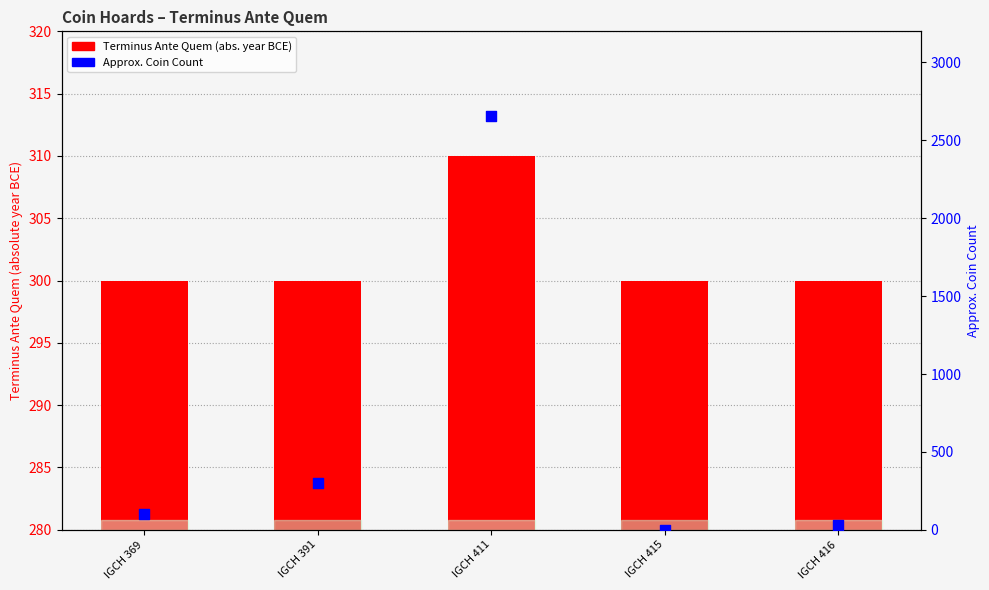

At which category is the sum across all series the highest?

IGCH 411